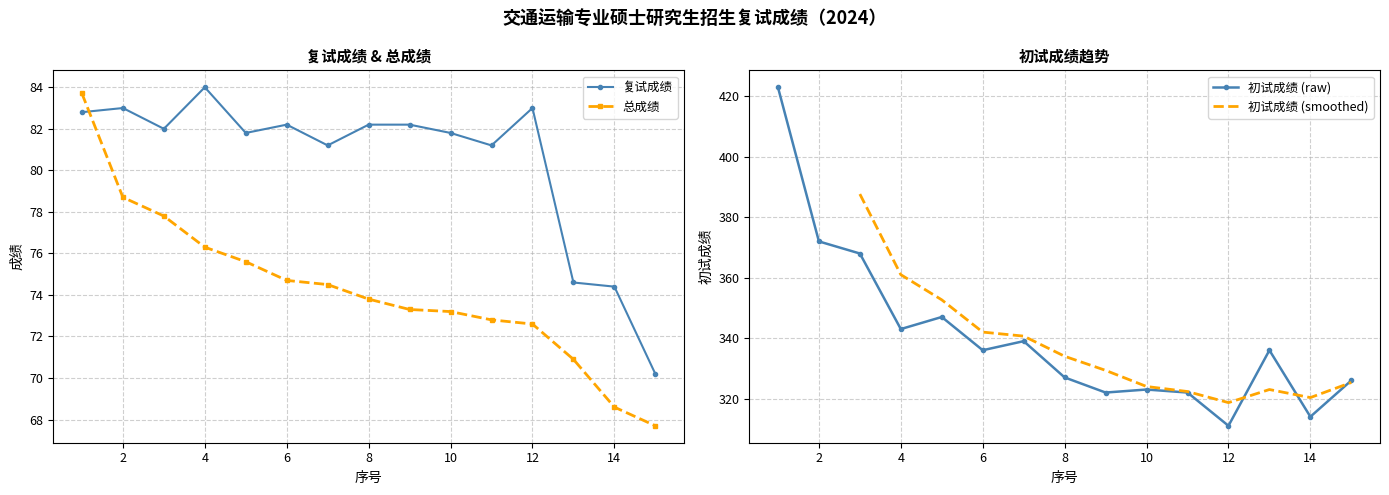

Between 9 and 10, which series saw the biggest shift?

初试成绩